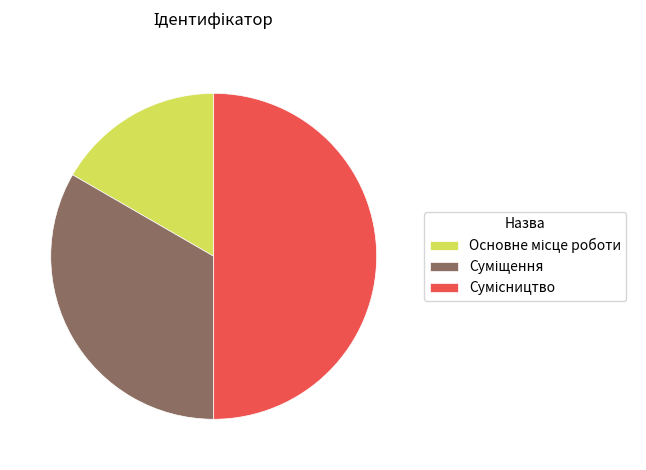

What is the change in value from Суміщення to Сумісництво?

+1